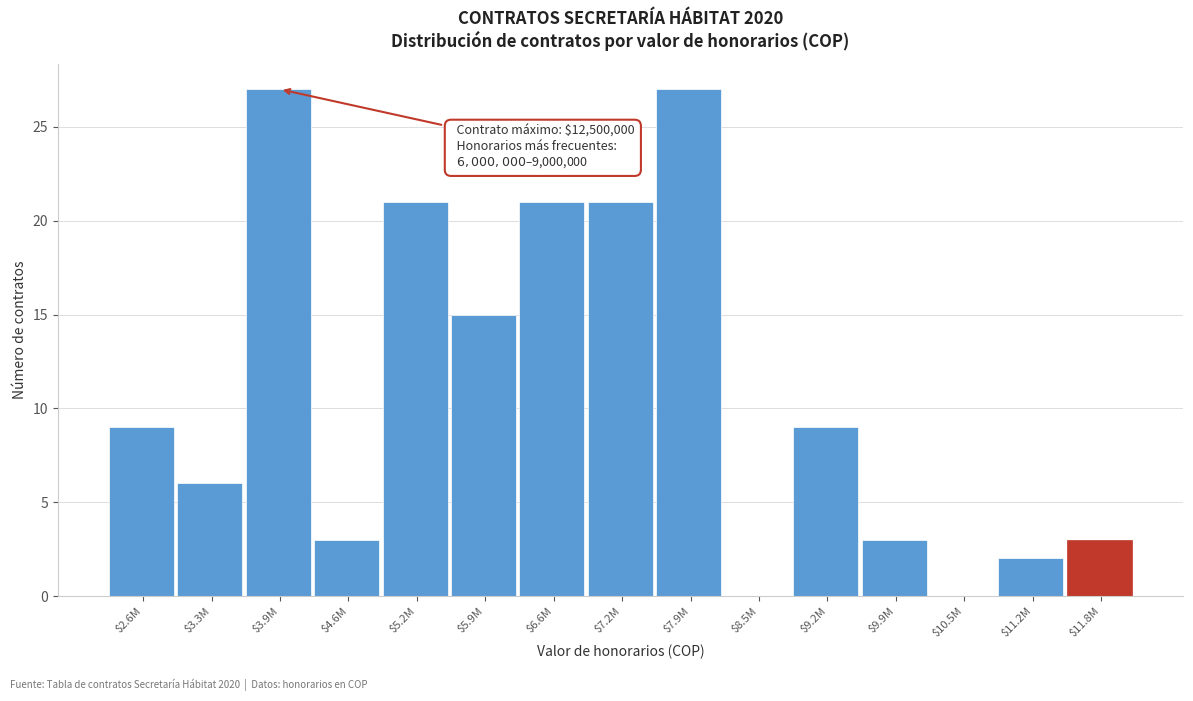

The chart shows a value of 4 at $5.9M. True or false?

False